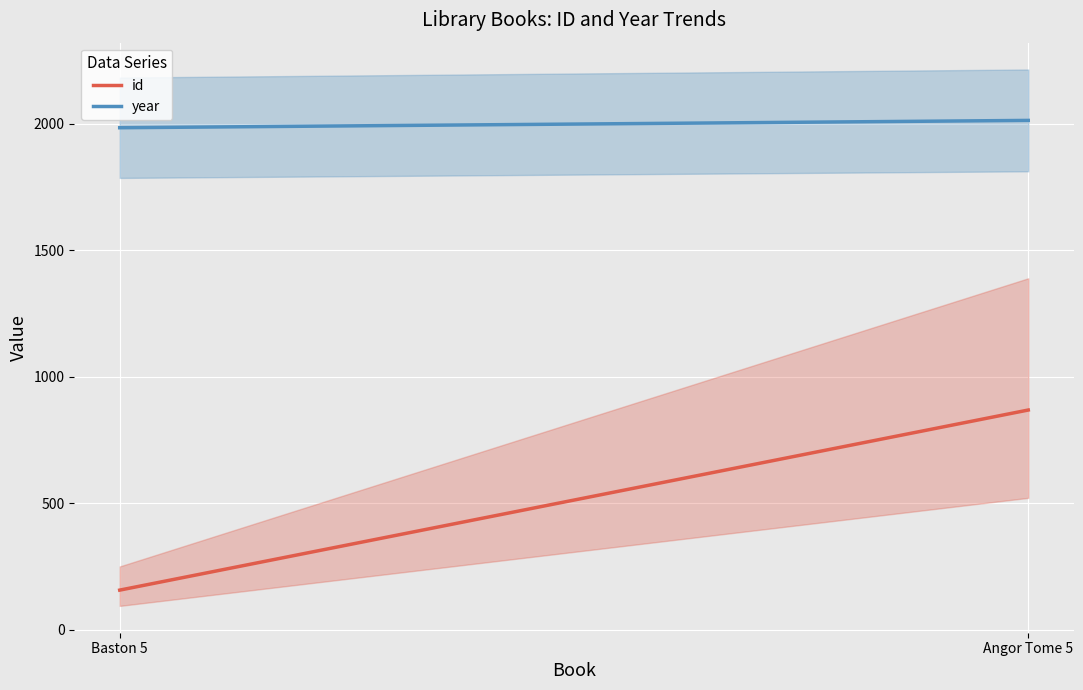

Rank the series by their average value, from highest to lowest.

year, id